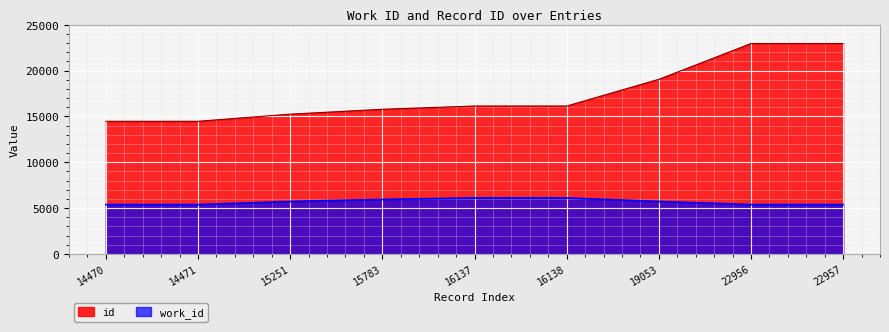

Between 15251 and 16137, which series saw the biggest shift?

id